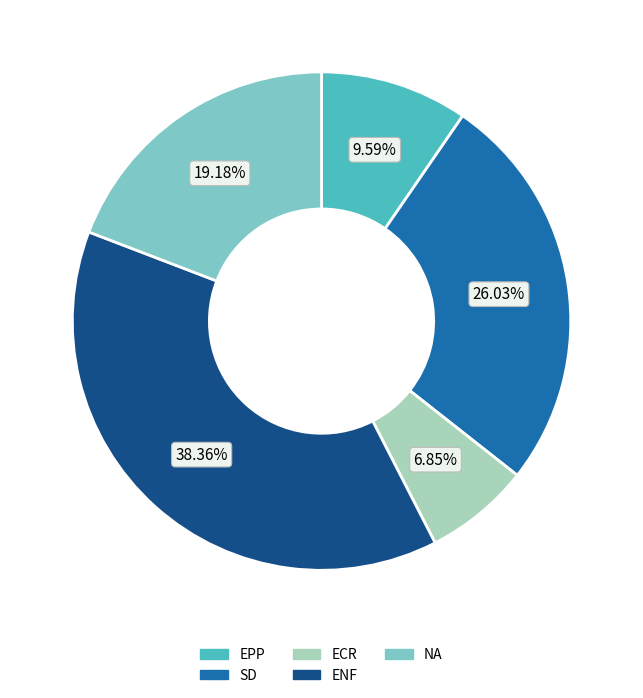

The ENF slice represents 38% of the pie. True or false?

True